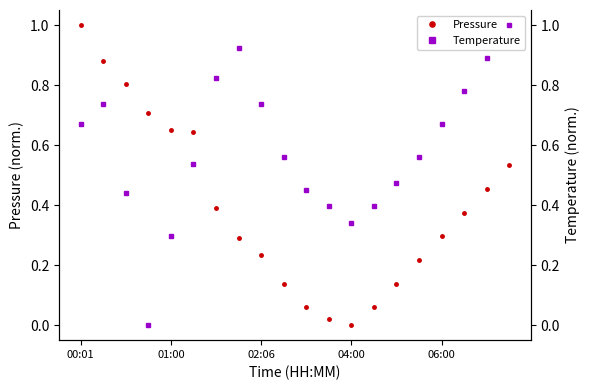

At how many categories does at least one series exceed 0?

20